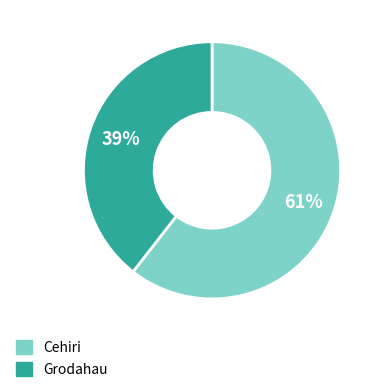

To the nearest percent, what portion does Cehiri represent?

61%